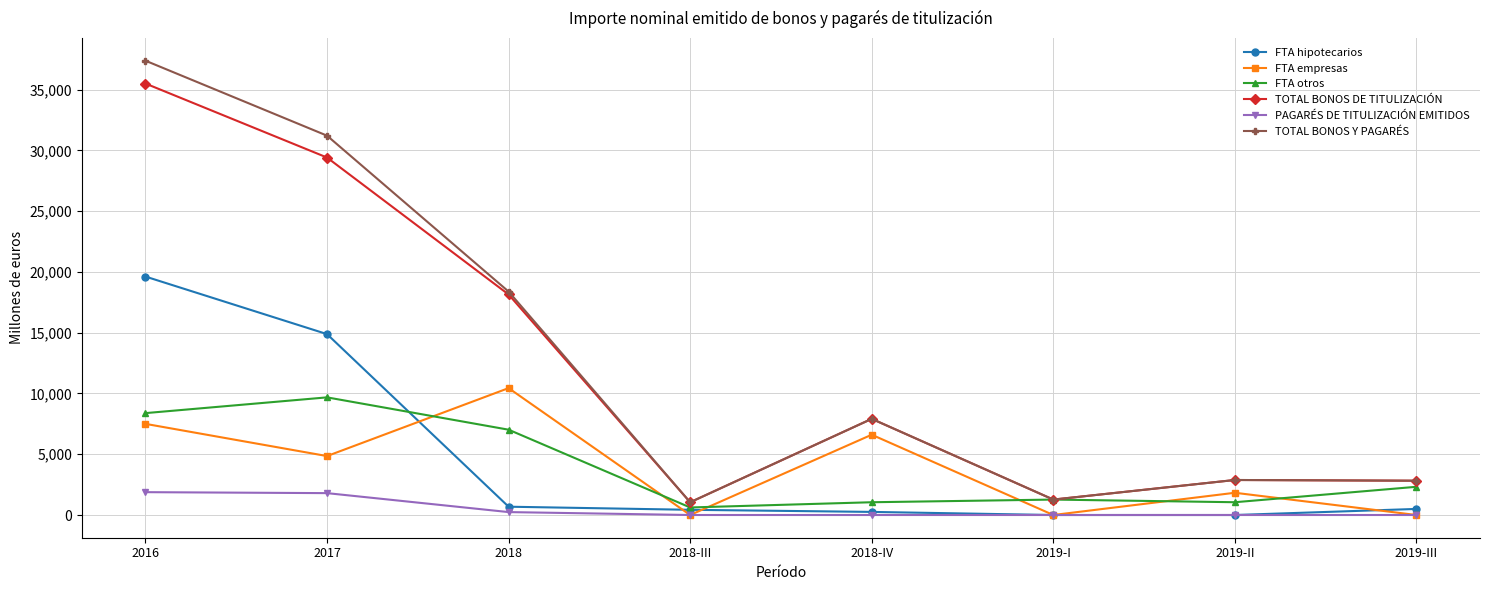

What is the label of the 8th point from the left?

2019-III